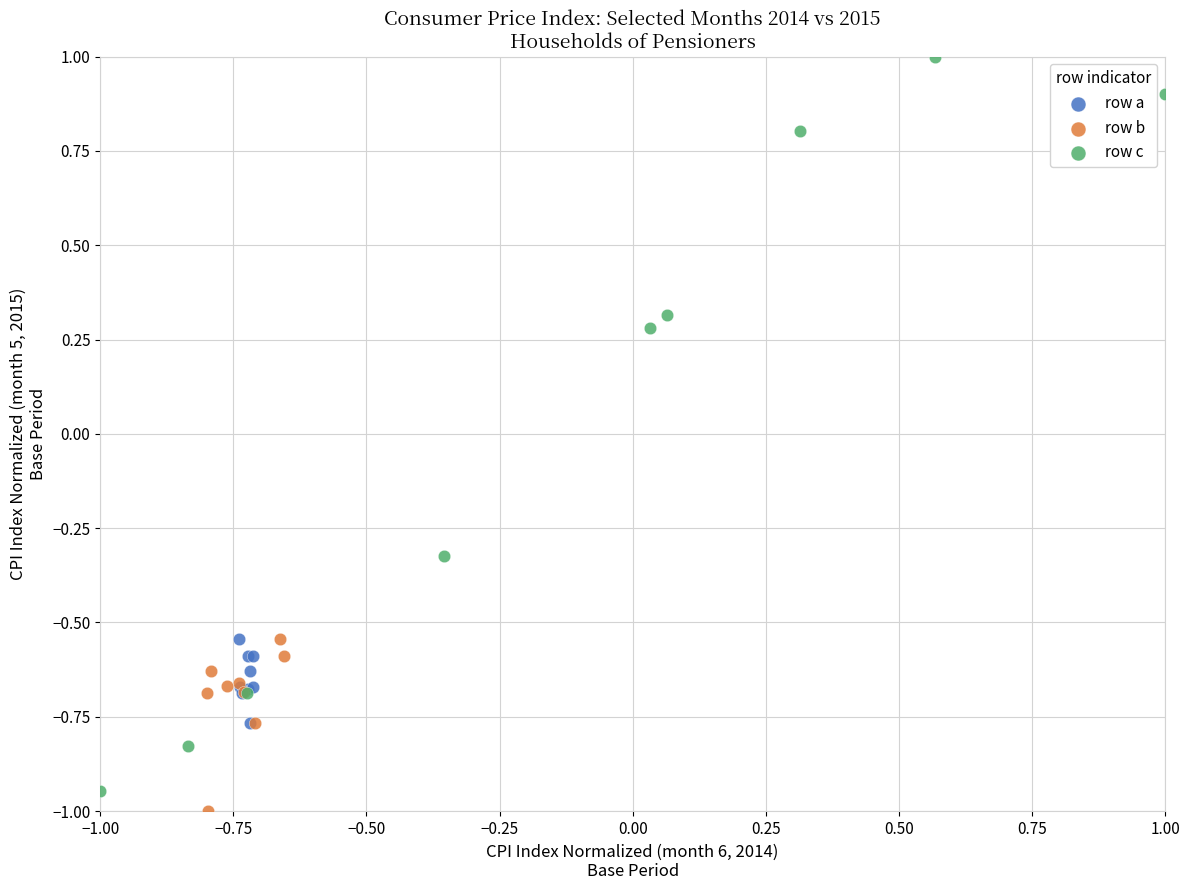

Which series has the largest Y range (max minus min)?

row c